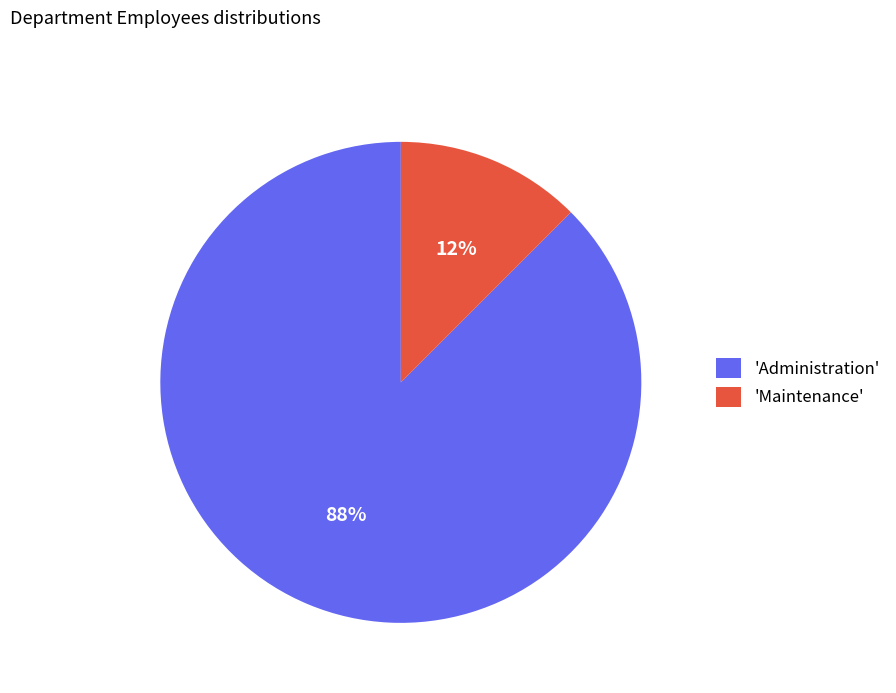

Between 'Maintenance' and 'Administration', which is larger?

'Administration'